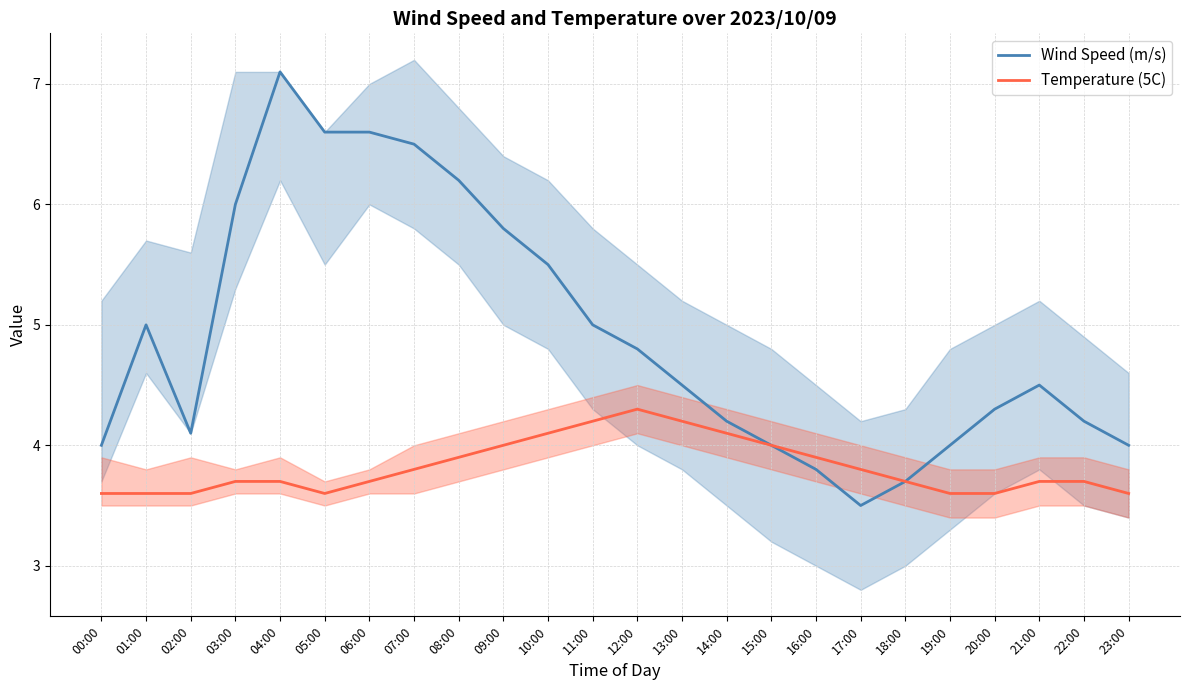

List the series in order of their peak value, highest first.

Wind Speed (m/s), Temperature (5C)